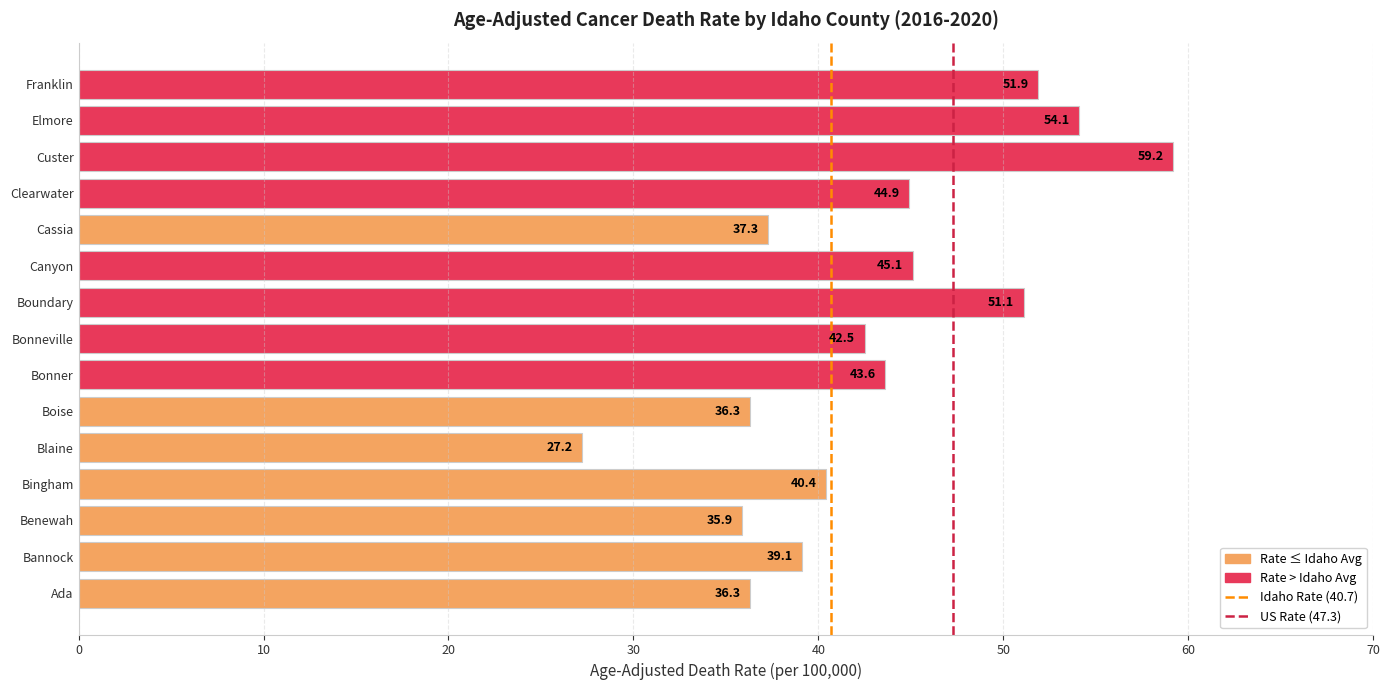

Read the value at Canyon.

45.1